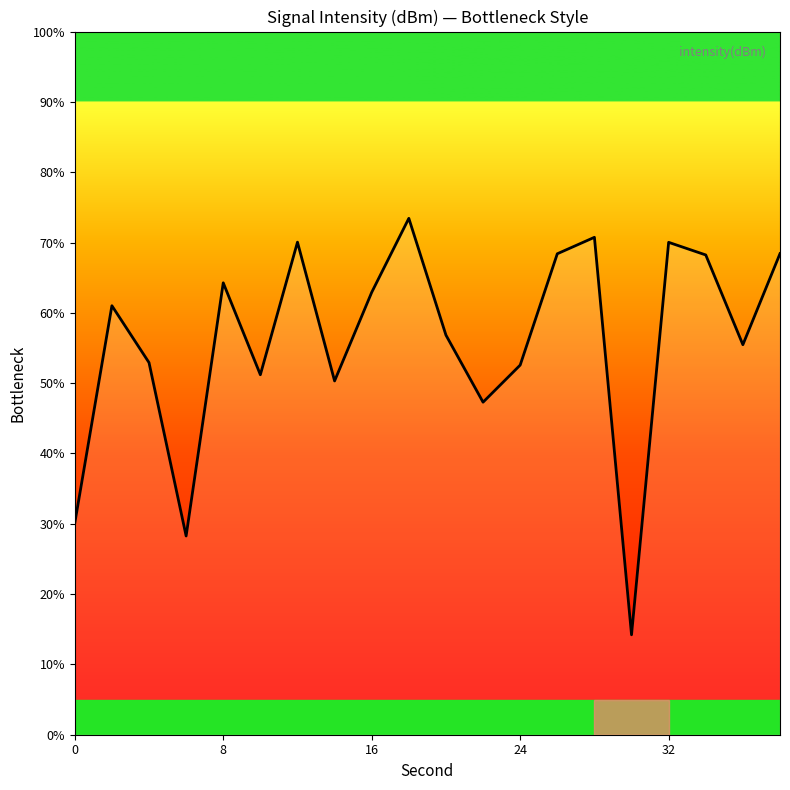

What is the sum of all values?

1116.6